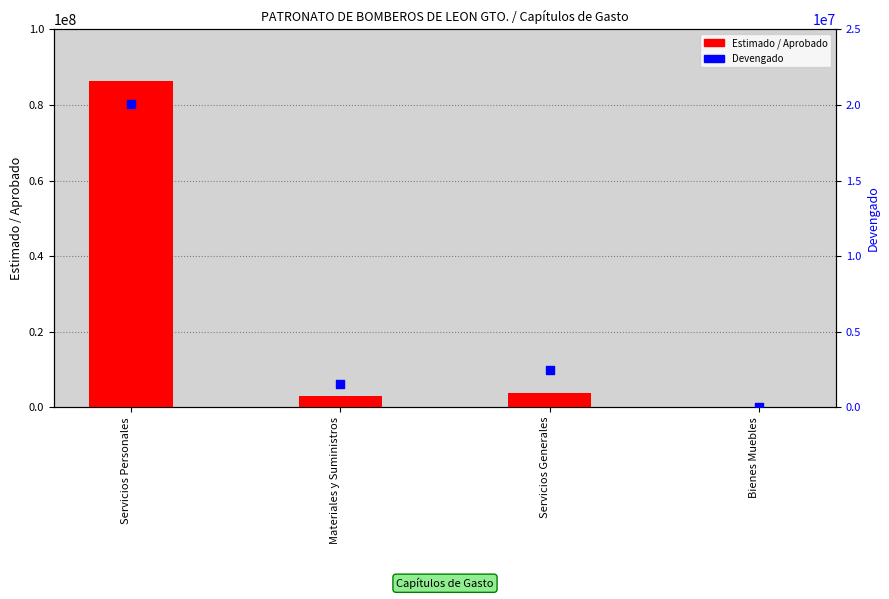

What are all the series names shown in the legend?

Estimado / Aprobado, Devengado